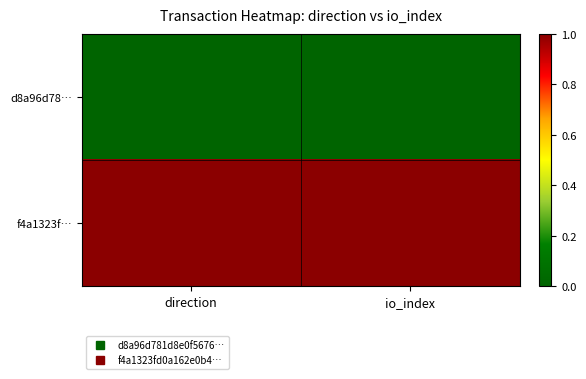

Between direction and io_index, which series saw the biggest shift?

d8a96d78…